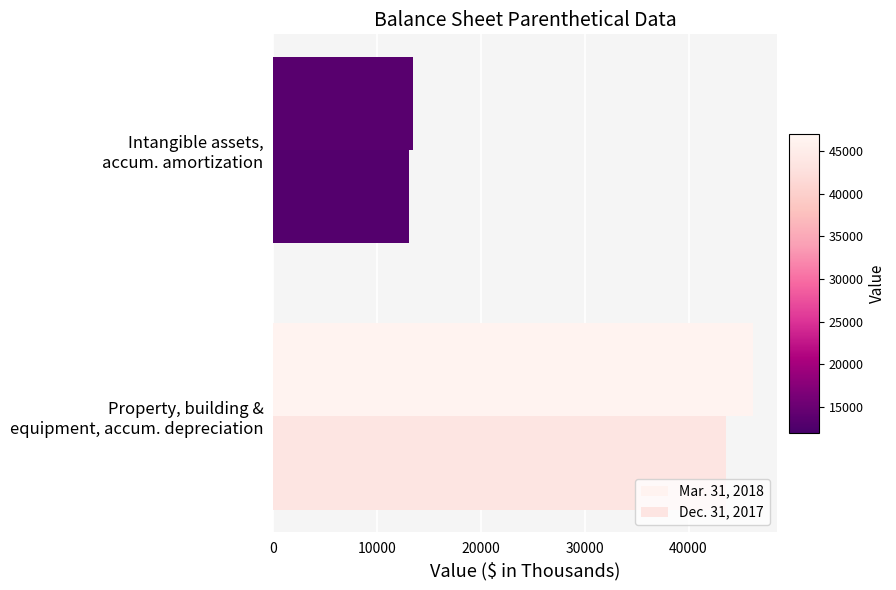

What is the difference between the maximum and minimum values in the Mar. 31, 2018 series?

32713